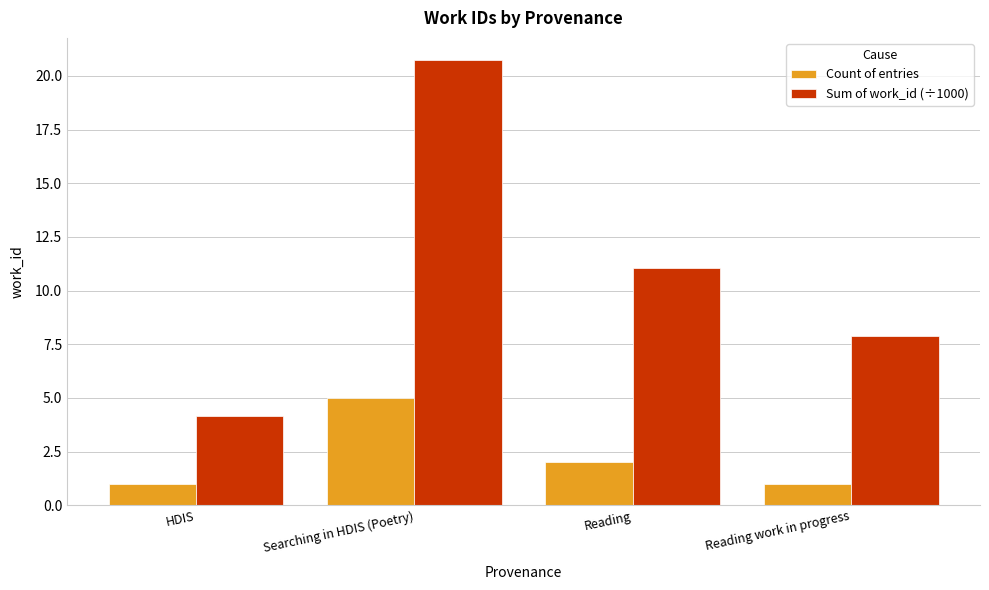

Which category has the highest value across all series?

Searching in HDIS (Poetry)